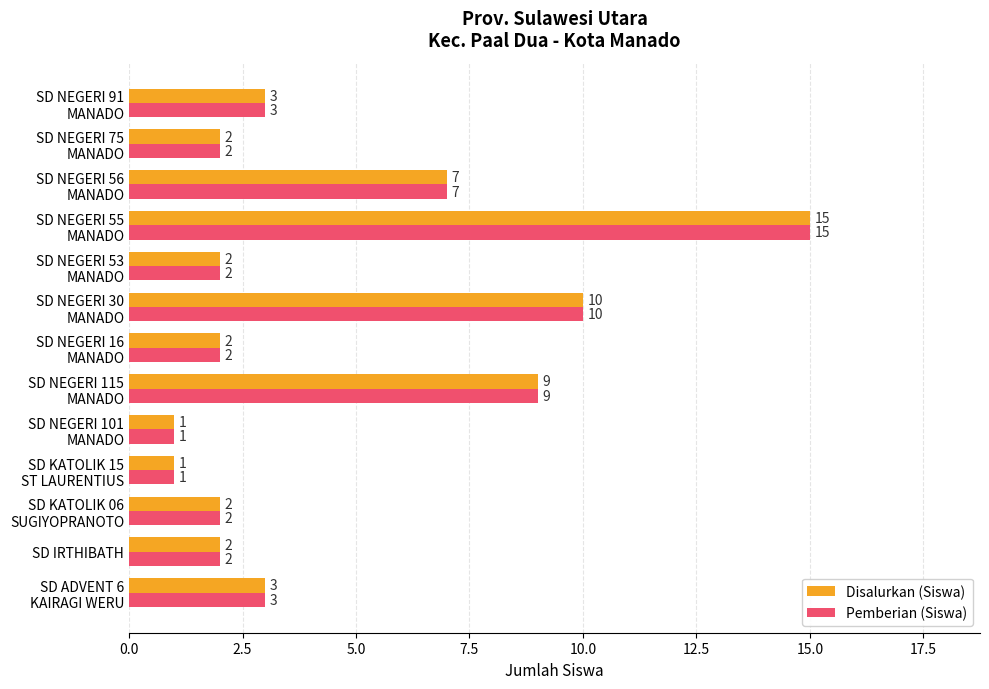

What is the sum of all Pemberian (Siswa) values?

59